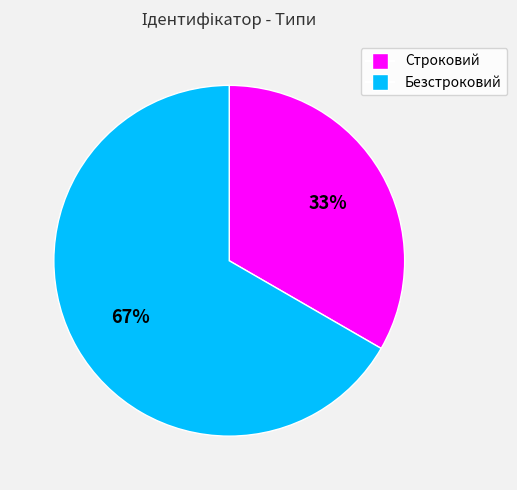

To the nearest percent, what percentage of the pie is Строковий?

33%